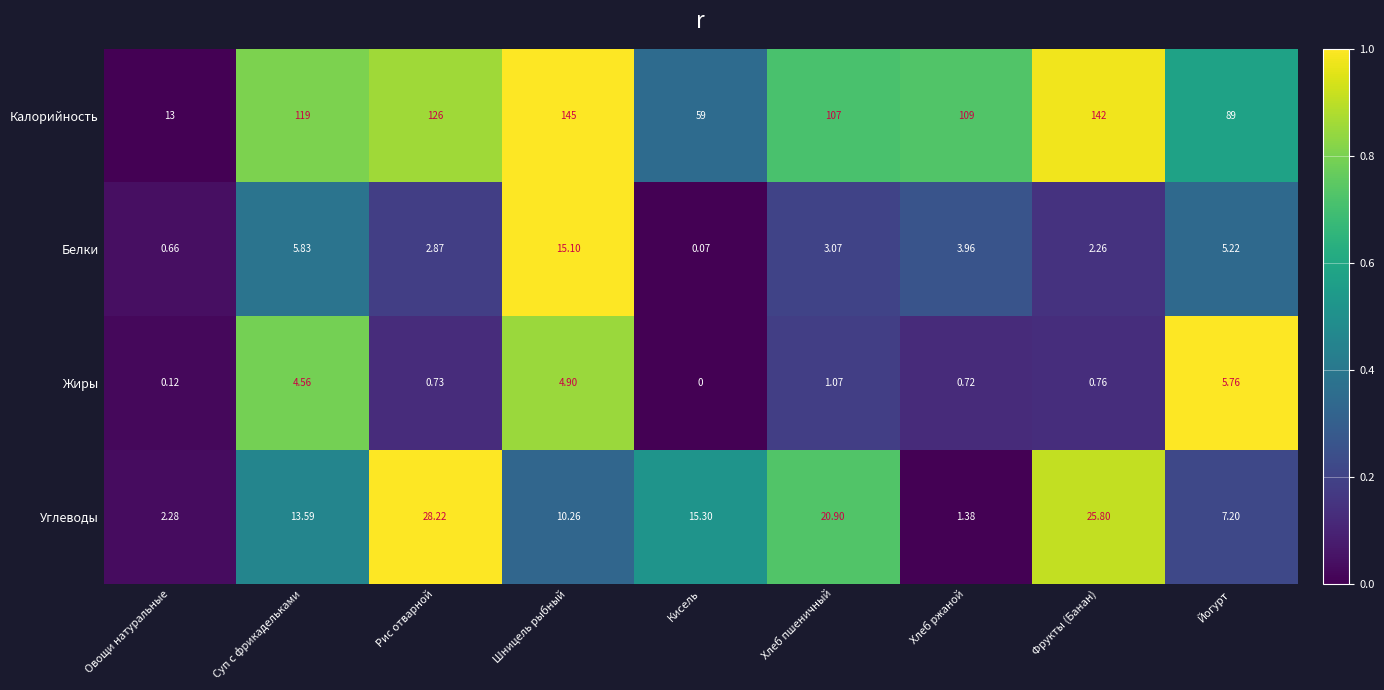

Between Суп с фрикадельками and Кисель, which series saw the biggest shift?

Калорийность